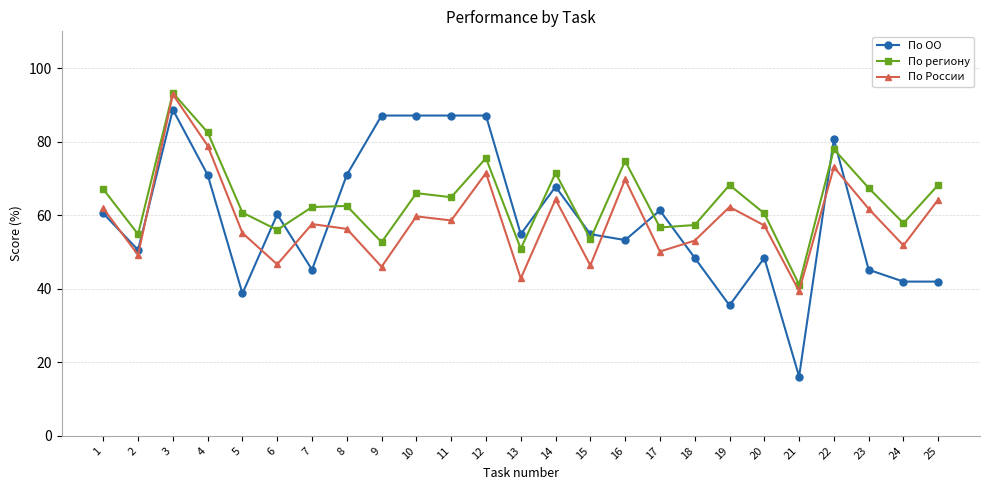

Read the По России value at 22.

73.1